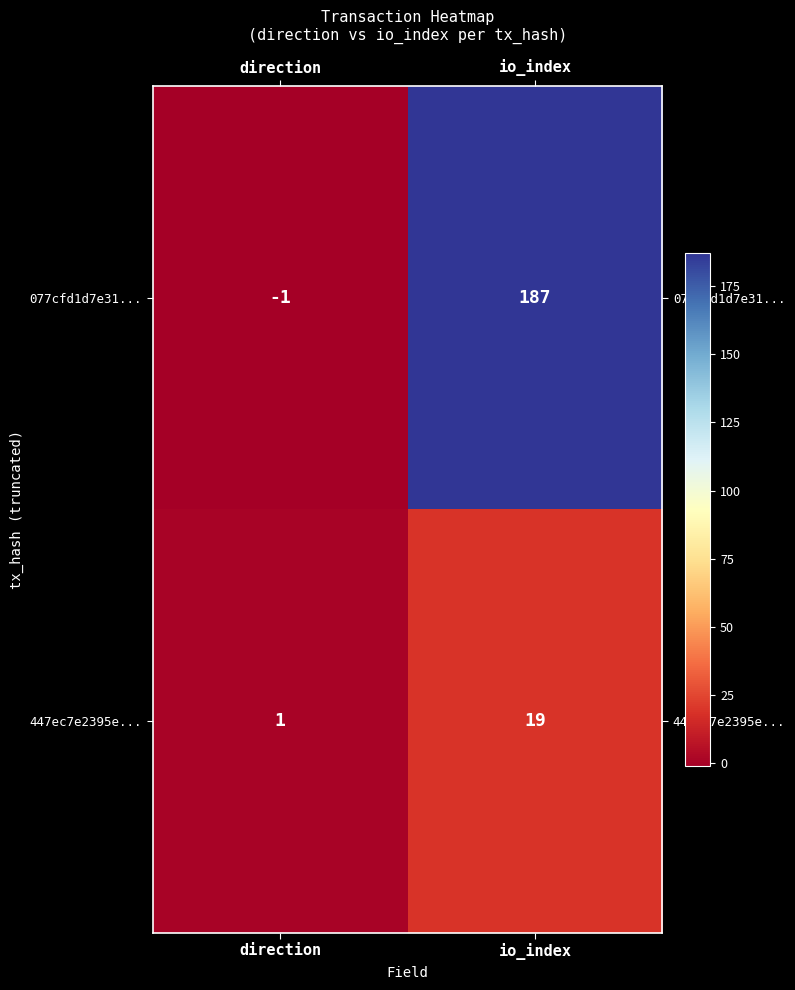

Which category has the highest value across all series?

io_index